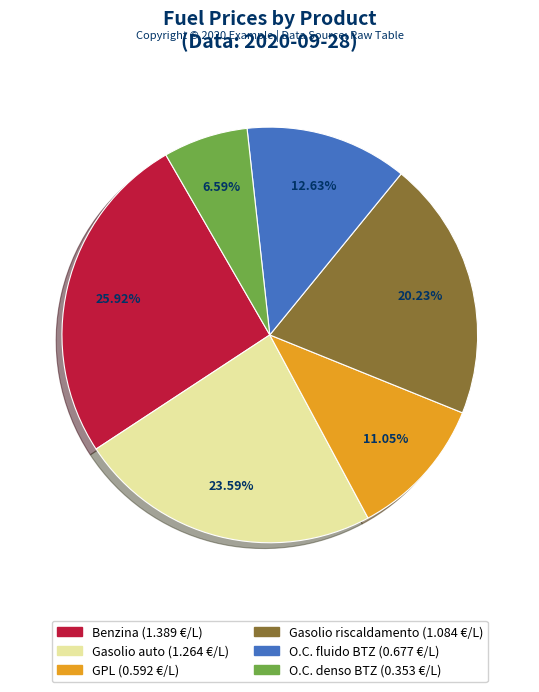

Rank the categories by value from lowest to highest.

O.C. denso BTZ, GPL, O.C. fluido BTZ, Gasolio riscaldamento, Gasolio auto, Benzina